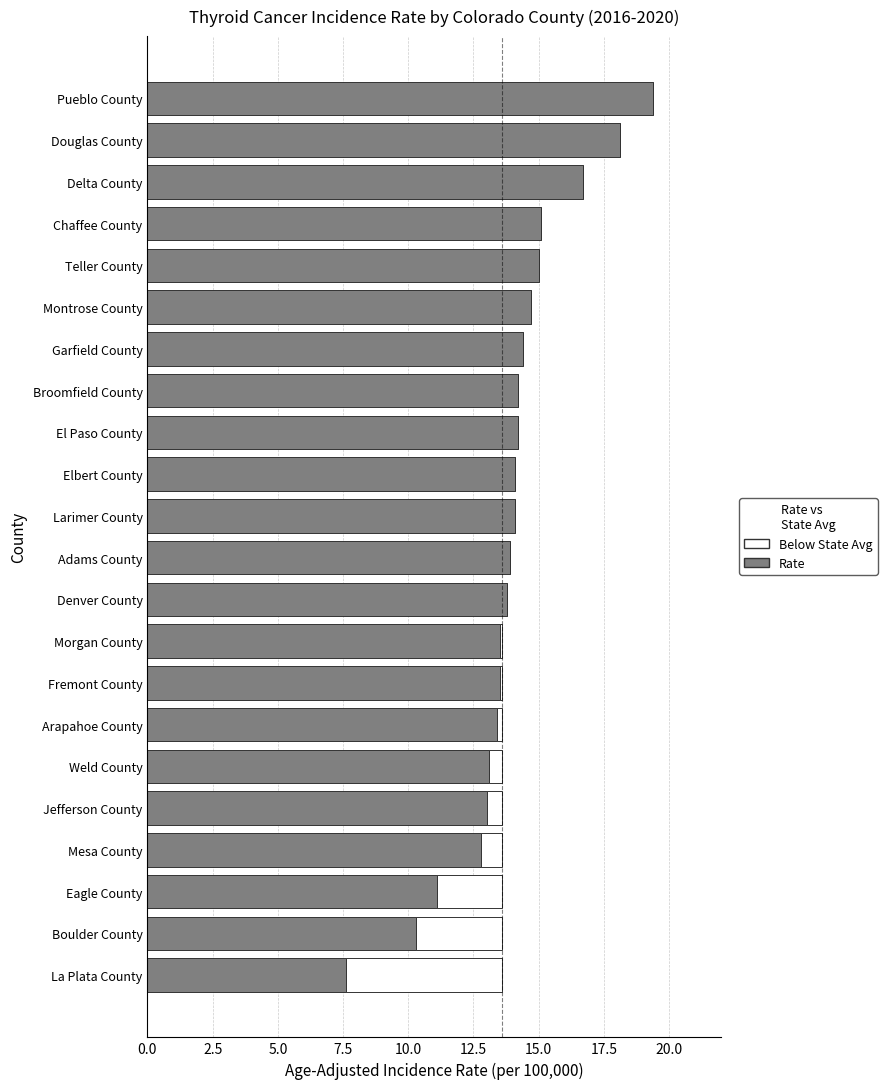

At which category is the sum across all series the highest?

Pueblo County